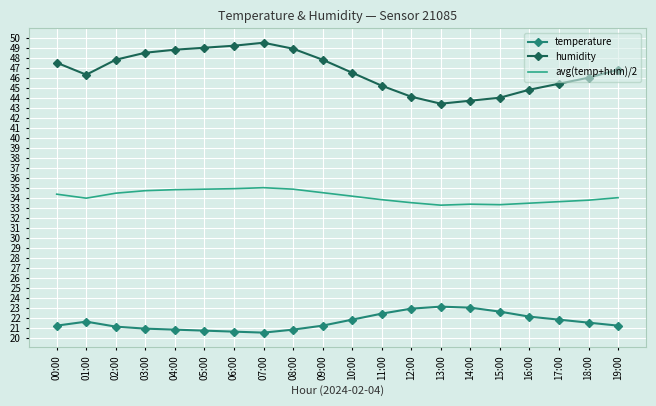

What value does the temperature series have at 08:00?

20.8